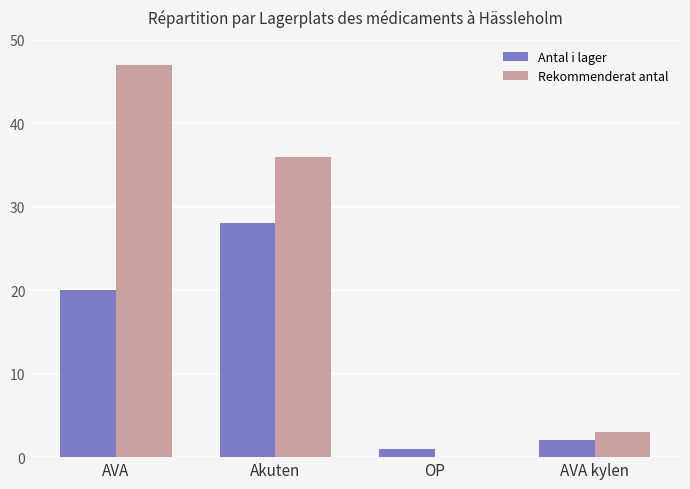

Which series changed the most between AVA and Akuten?

Rekommenderat antal